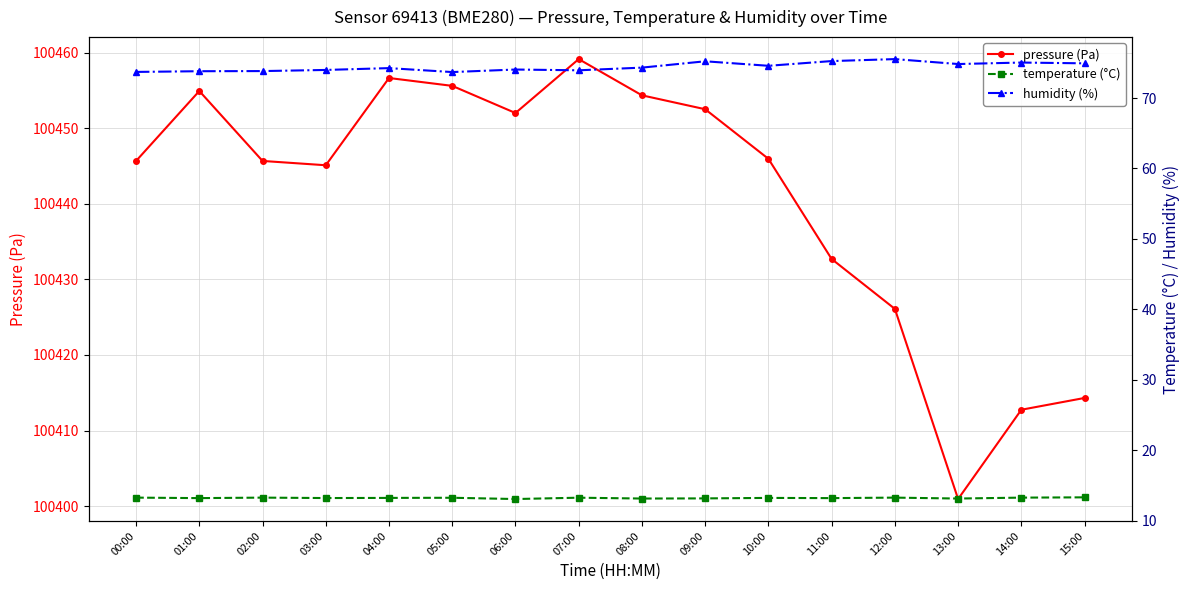

Which series changed the most between 00:00 and 02:00?

humidity (%)